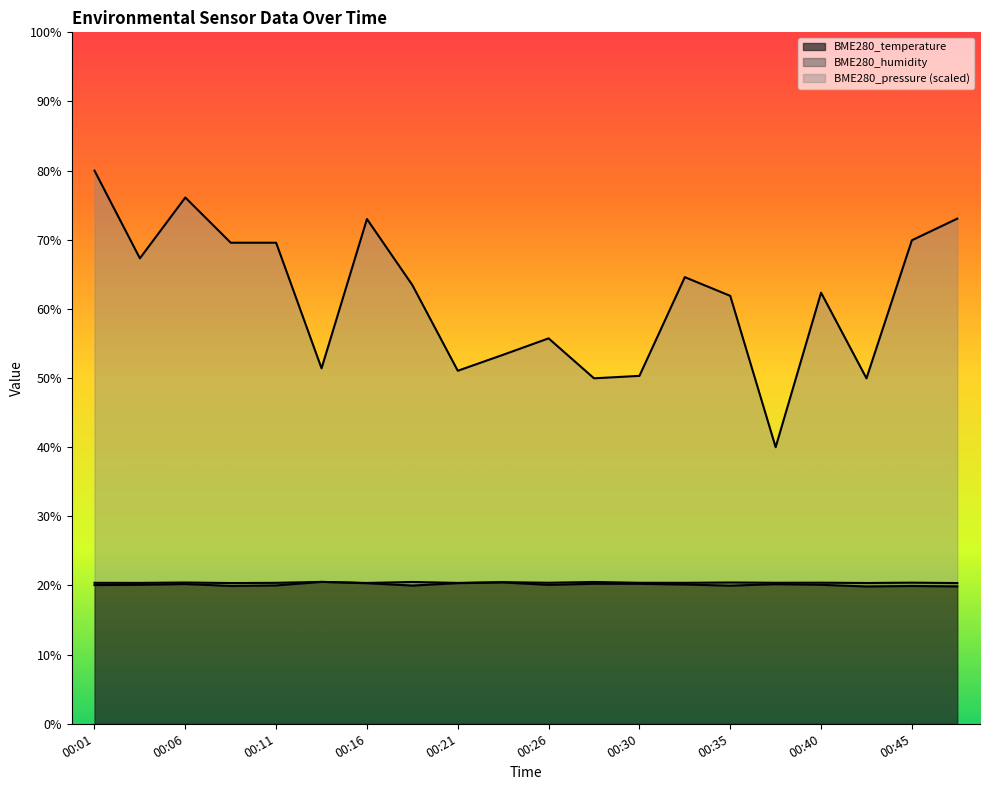

What is the sum of all BME280_pressure values?

1232.6